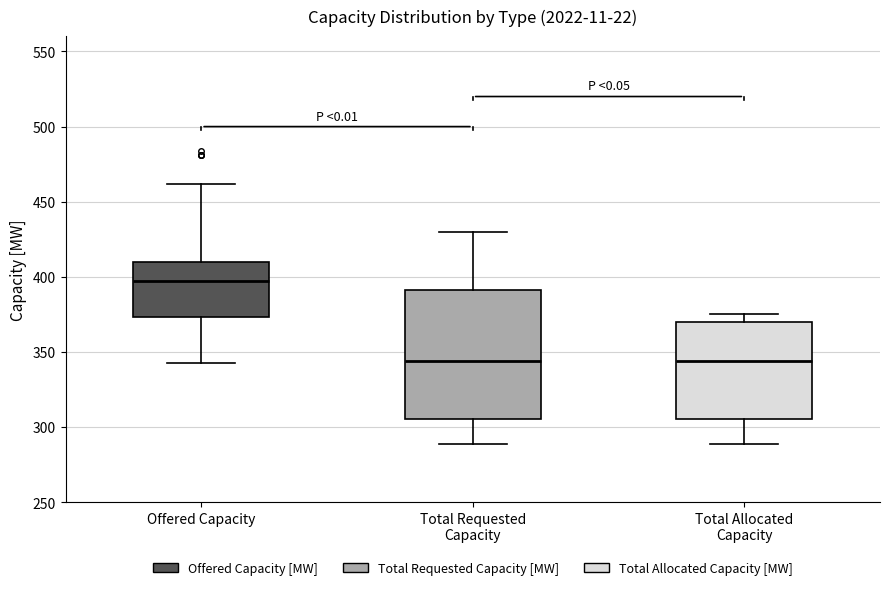

Comparing the boxes themselves (not the whiskers), which one is the tallest?

Total Requested Capacity